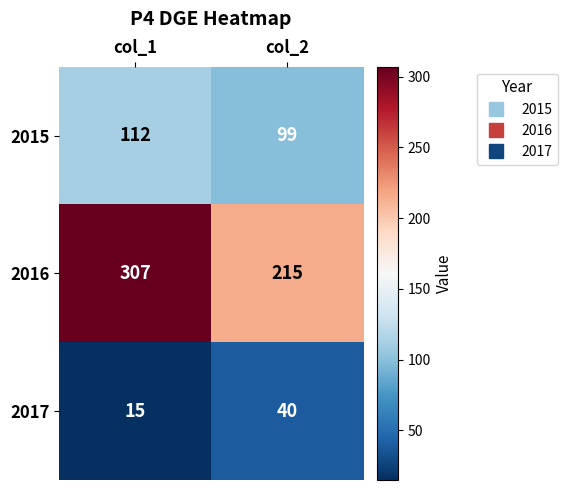

What is the difference between the highest and lowest values at col_2?

175